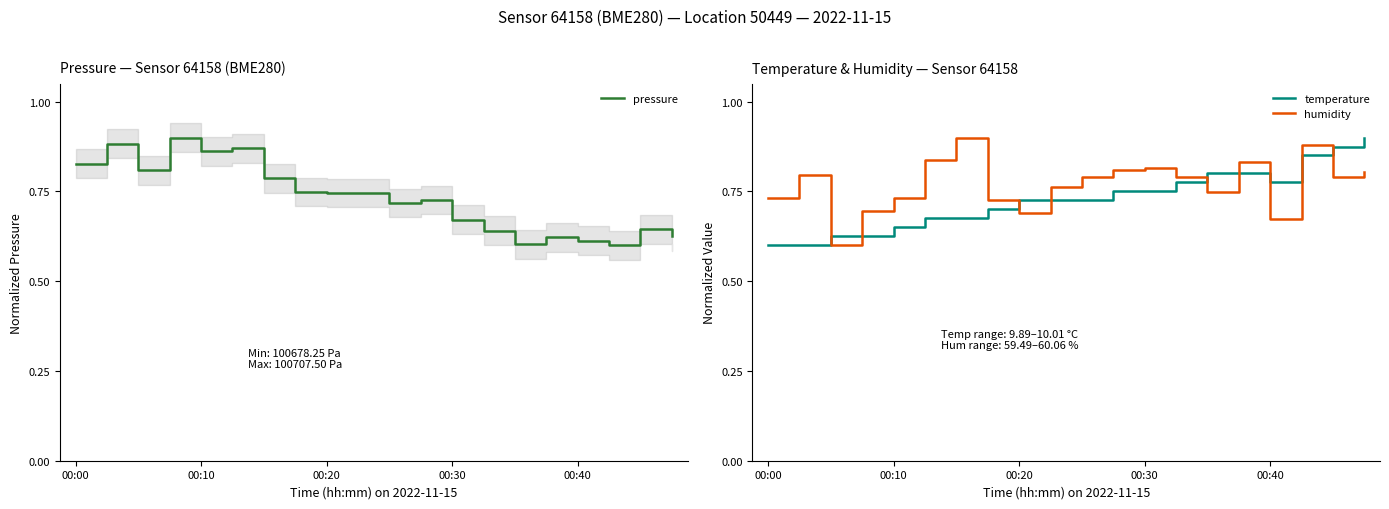

Which series has the widest spread of values?

pressure